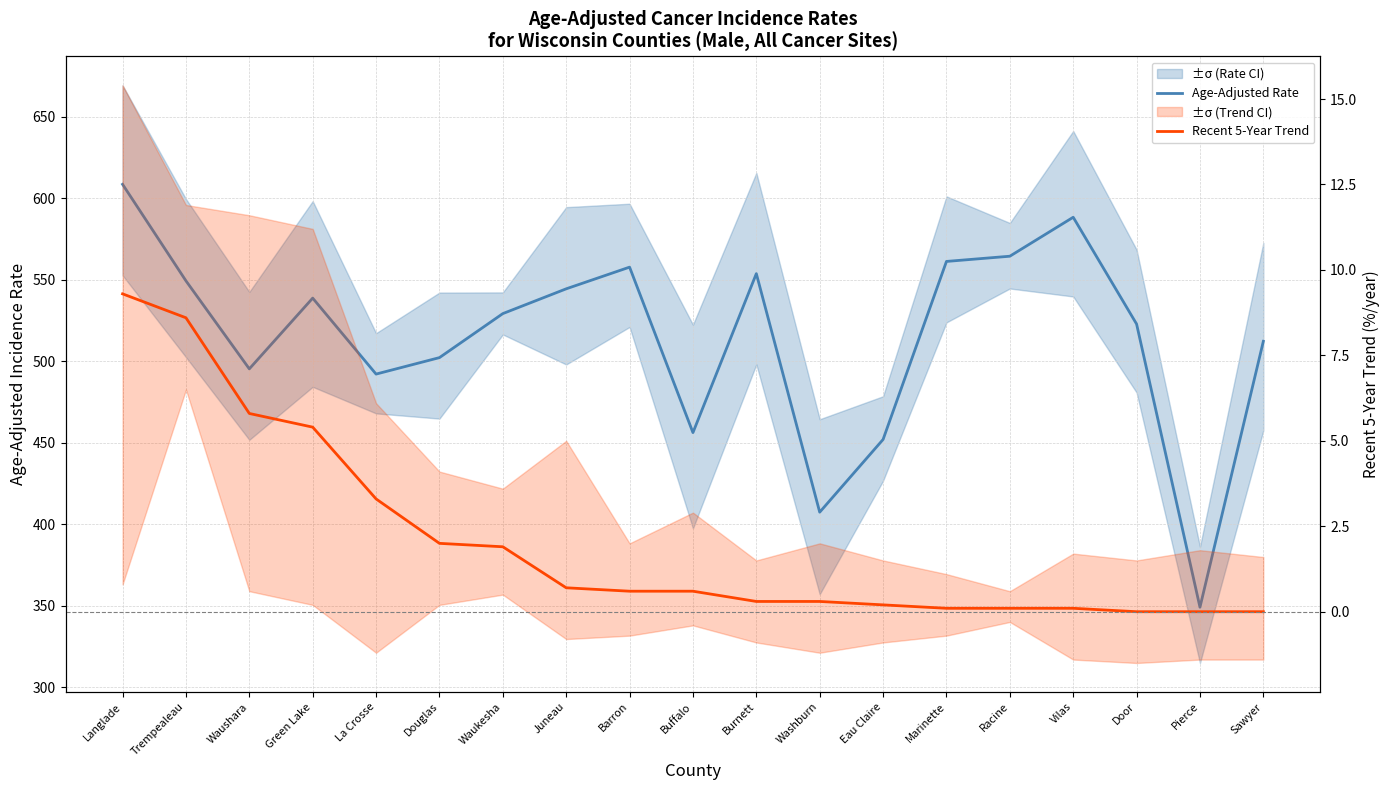

How many series are shown in this chart?

2